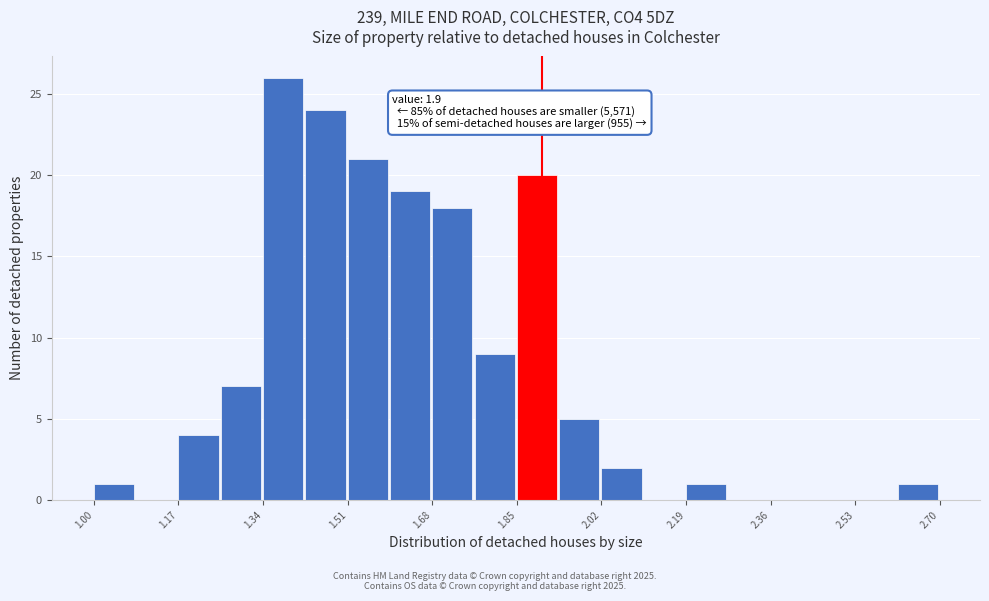

Over which range of the x-axis is the bar tallest?

1.340 to 1.425